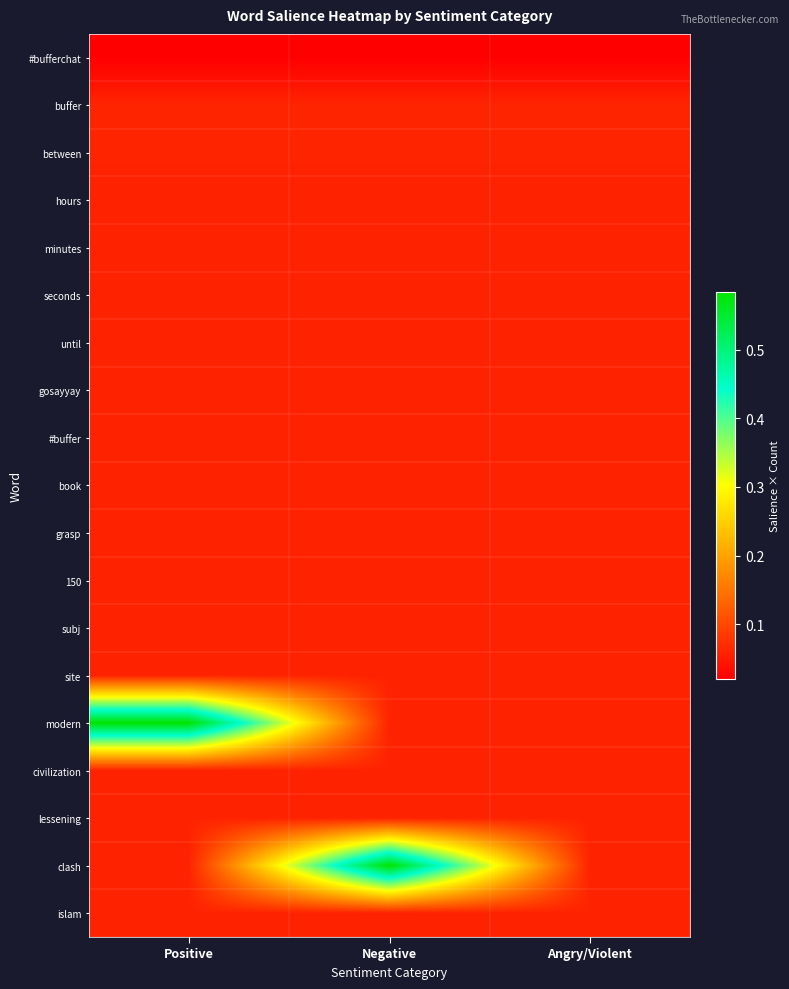

Which series has the largest range (max minus min)?

modern